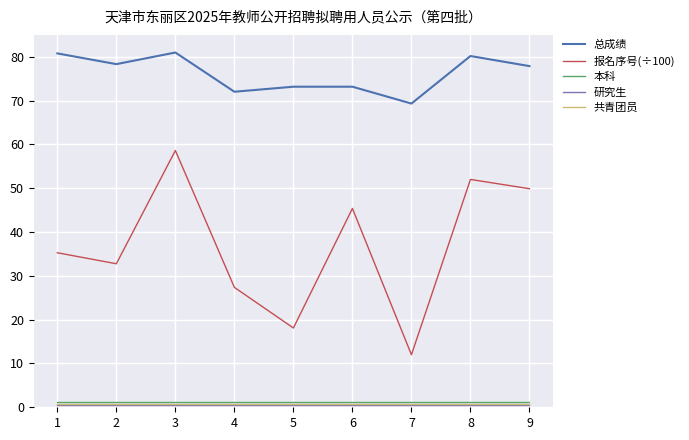

True or false: 报名序号(÷100) and 本科 cross at least once.

False